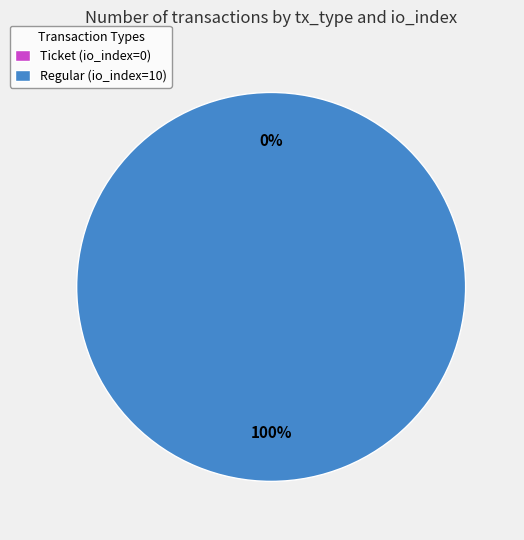

Is Regular (io_index=10) the majority of the pie?

Yes